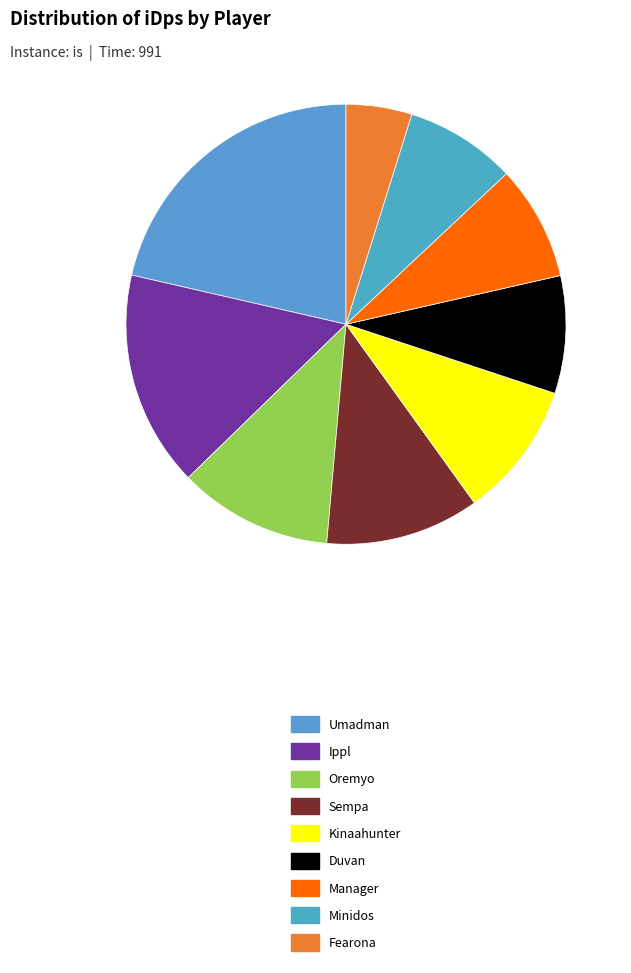

Which has a higher value, Manager or Umadman?

Umadman